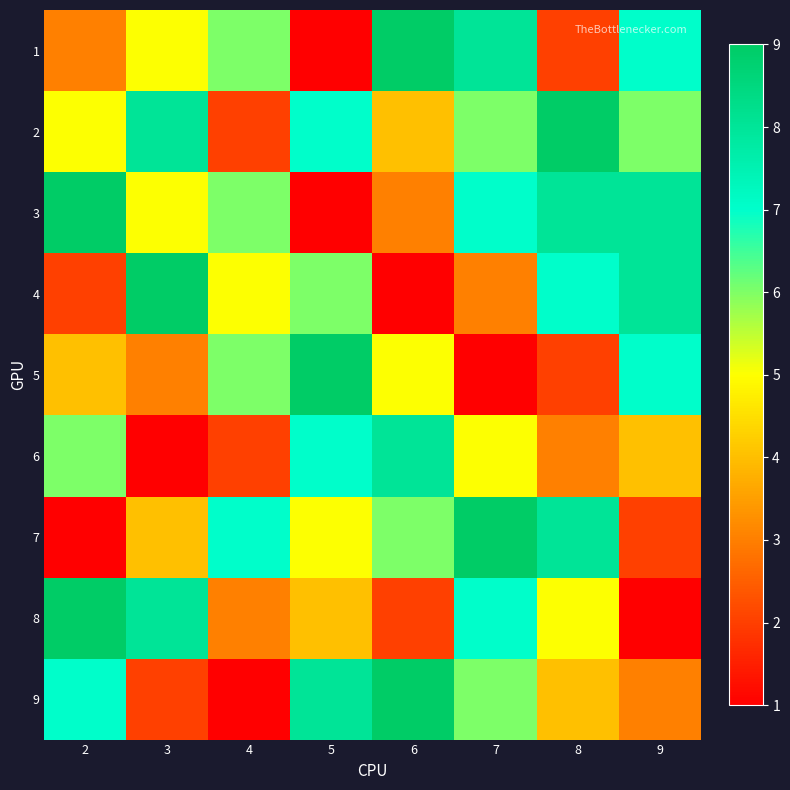

At how many categories does at least one series exceed 5?

8